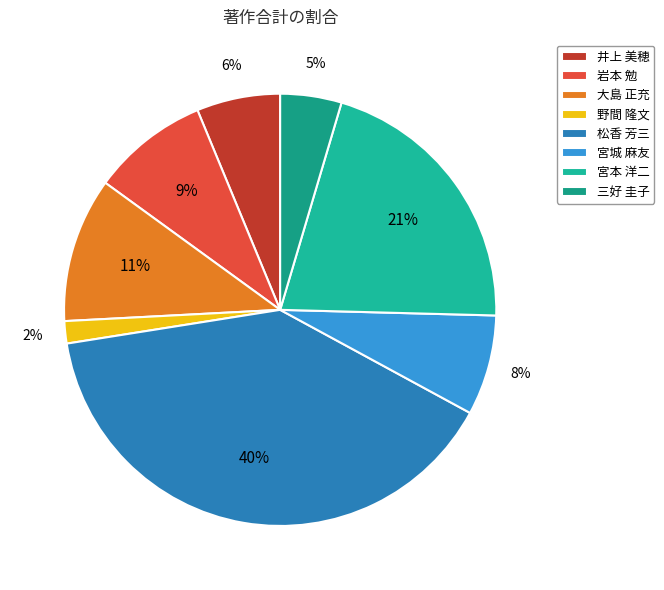

Is there any slice that represents more than half of the pie?

No